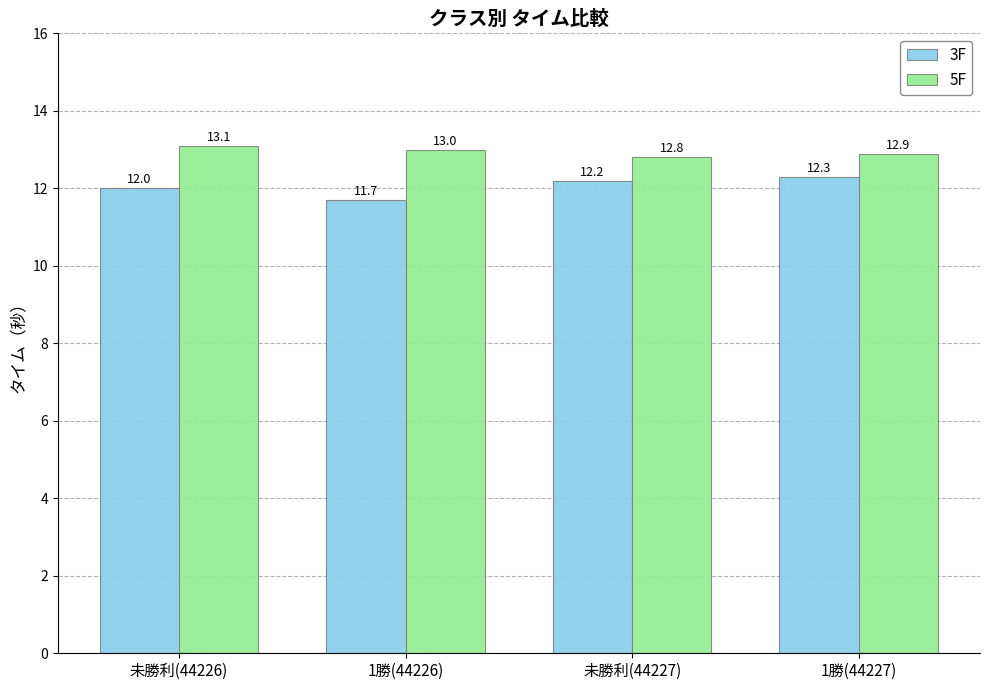

Rank the series by their average value, from highest to lowest.

5F, 3F